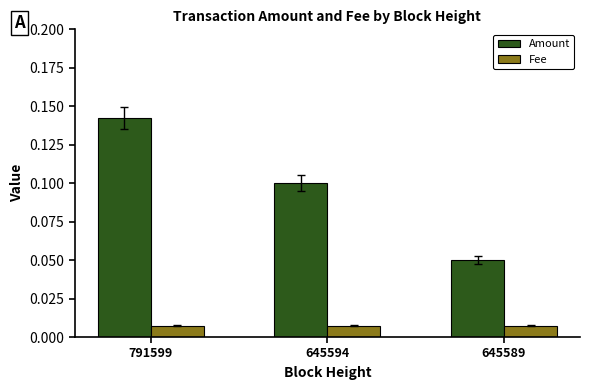

At how many categories does at least one series exceed 0?

3